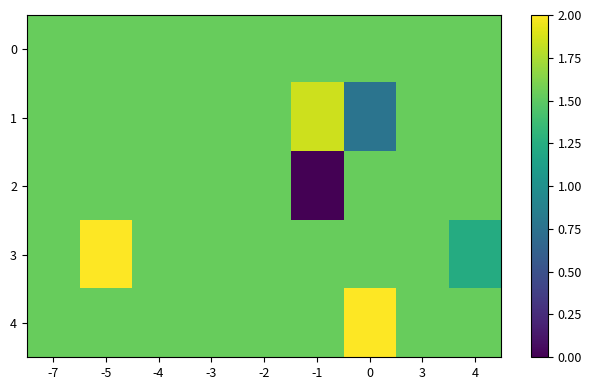

Which category has the lowest value in the 3 series?

4